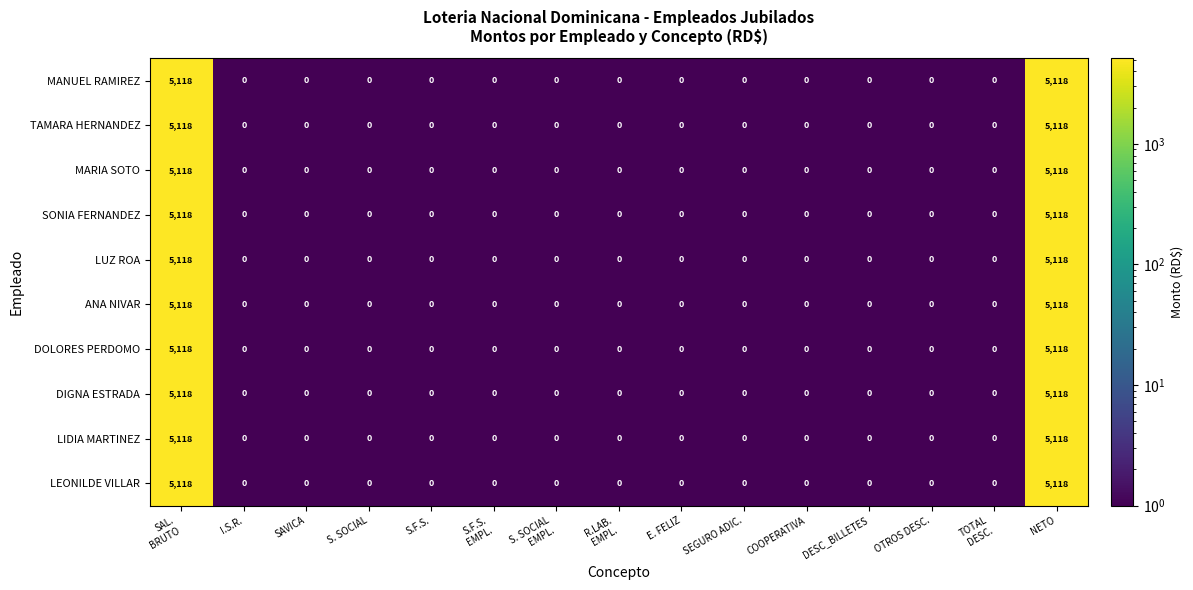

What is the difference between the maximum and minimum values in the TAMARA HERNANDEZ series?

5118